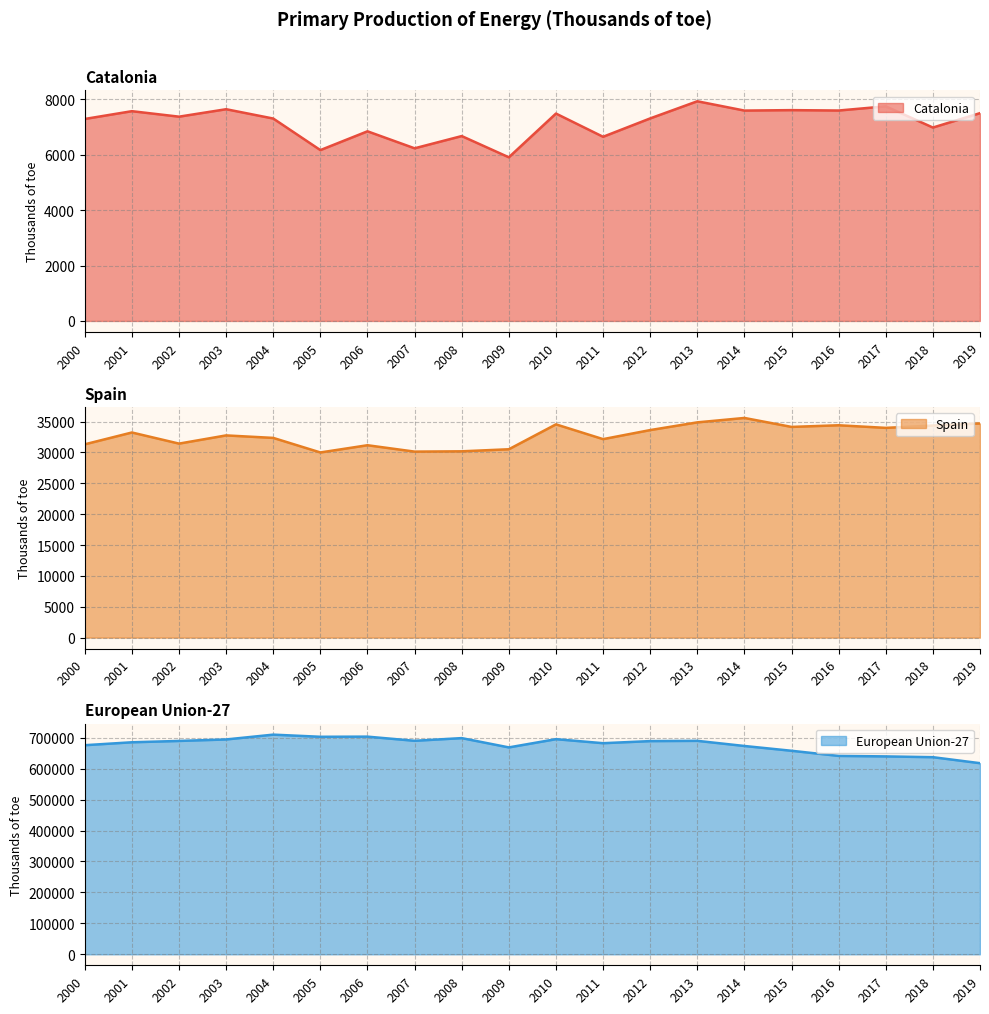

At which label is Catalonia closest to 6924?

2018